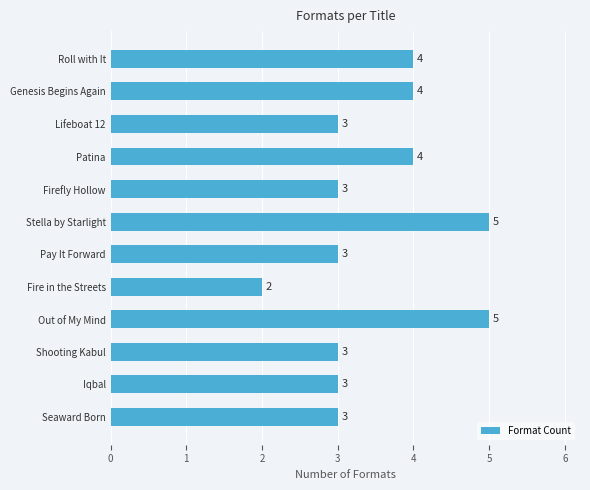

What is the average value?

4